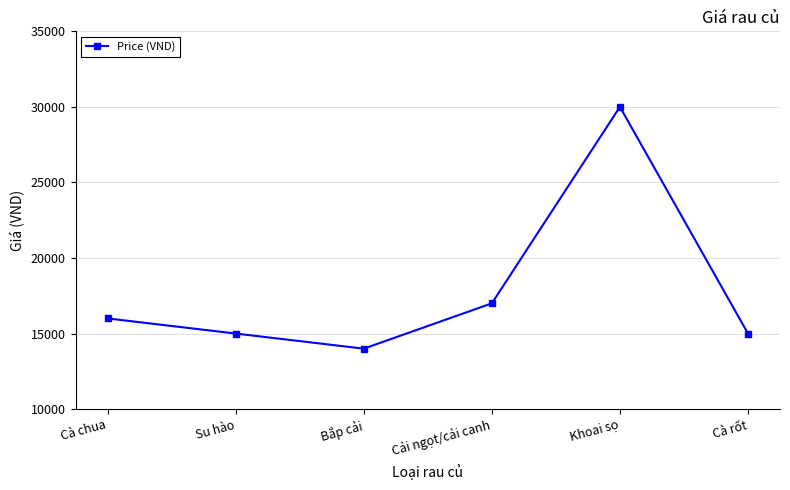

What value does the data have at Bắp cải?

14000